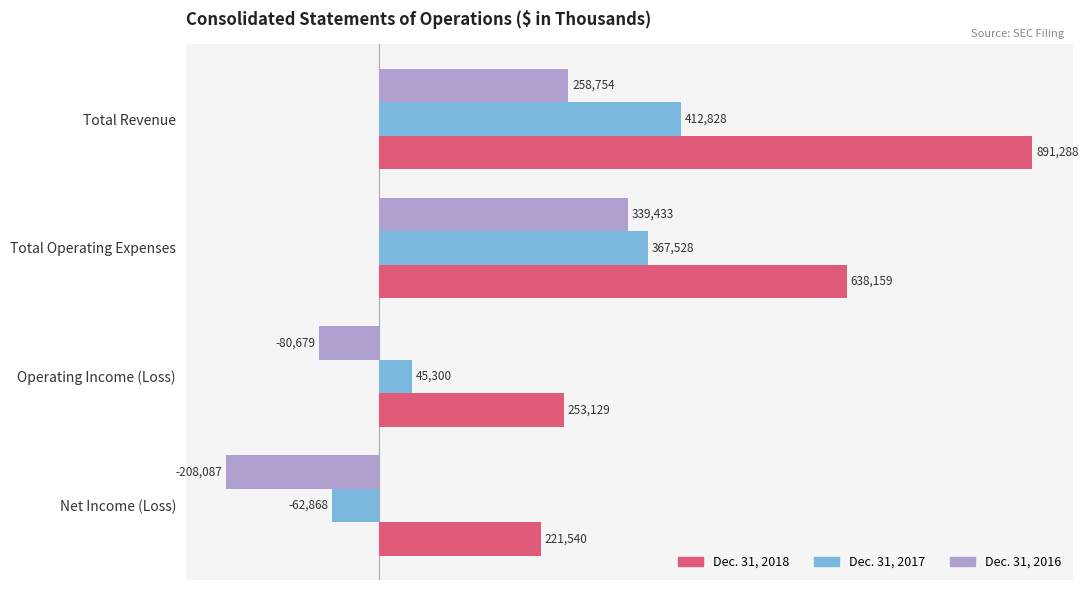

What is the spread (max minus min) of values at Total Operating Expenses?

298726